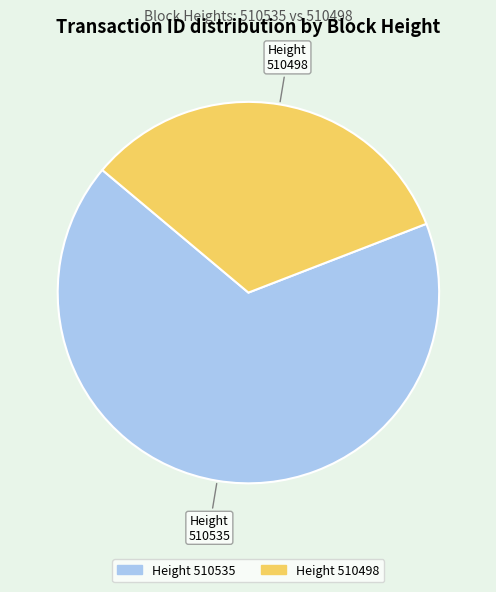

Is there a majority slice in this chart?

Yes